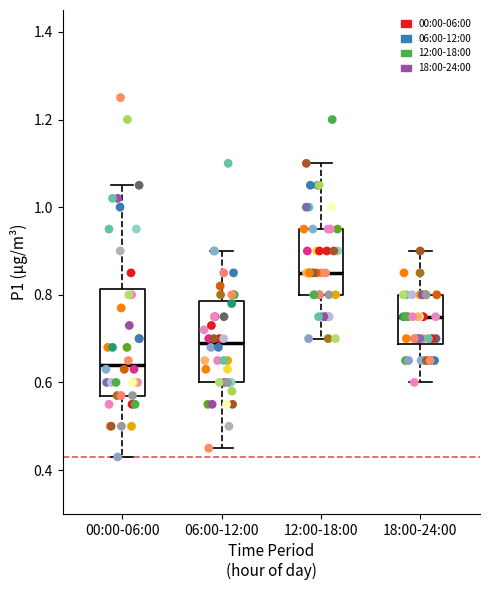

Reading left to right, transcribe this box plot: for each box, give where its median line is, the range the box spans, and where its two whiskers end, as read against the y-axis. The values are not printed on the chart, so give them approximately, as read against the axis.

00:00-06:00: median 0.64, box 0.58 to 0.82, whiskers 0.44 to 1.06
06:00-12:00: median 0.70, box 0.60 to 0.78, whiskers 0.46 to 0.90
12:00-18:00: median 0.86, box 0.80 to 0.96, whiskers 0.70 to 1.10
18:00-24:00: median 0.76, box 0.68 to 0.80, whiskers 0.60 to 0.90